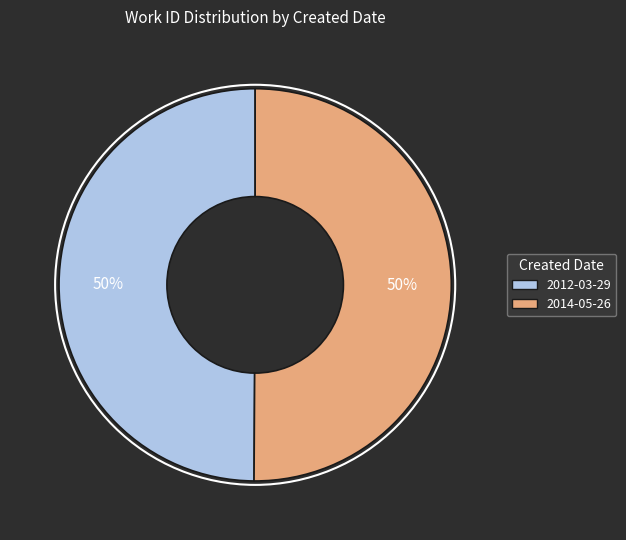

Count the number of slices in the pie.

2